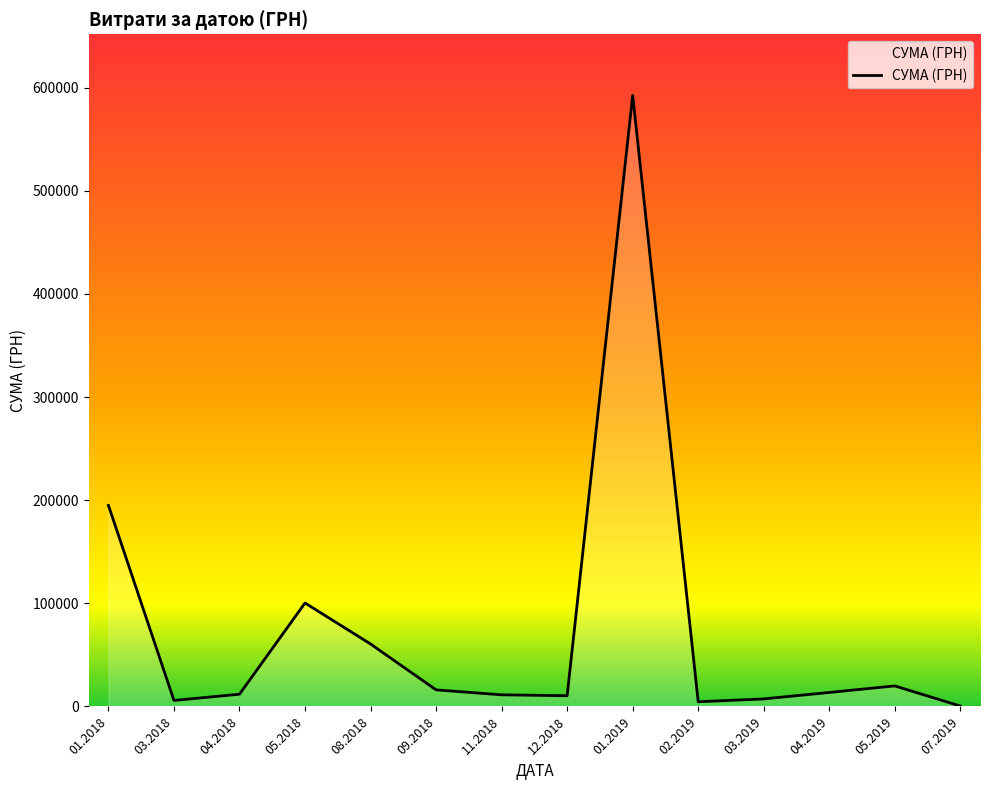

Which has a higher value, 09.2018 or 05.2018?

05.2018